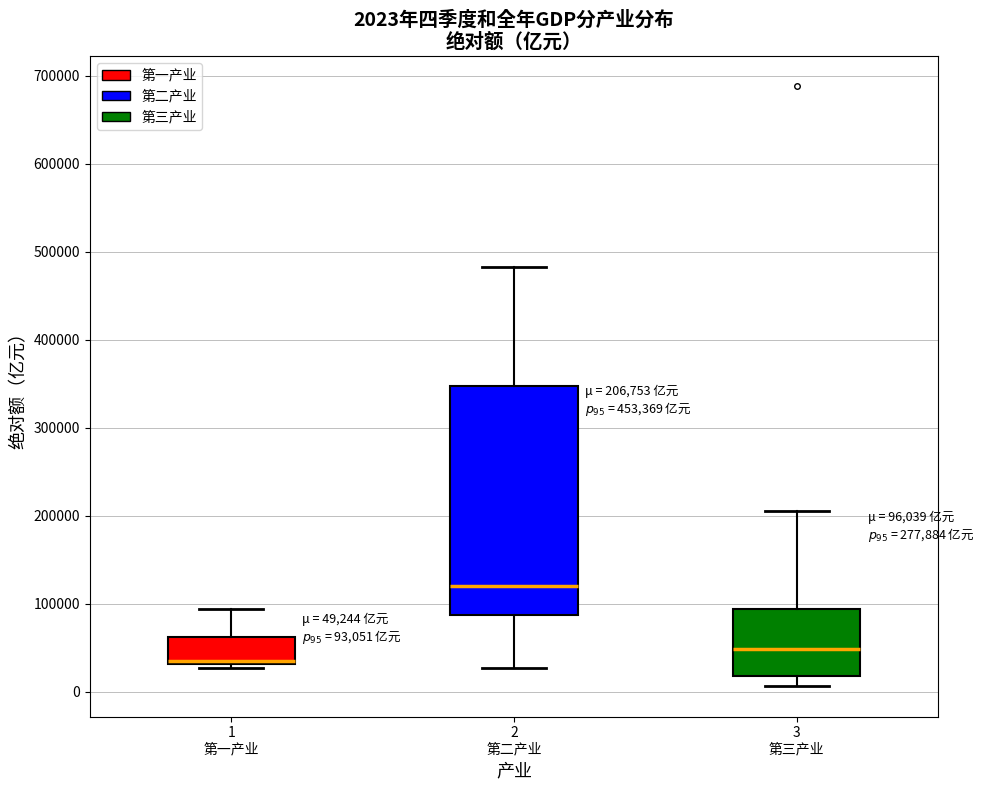

Comparing the boxes themselves (not the whiskers), which one is the tallest?

2 第二产业